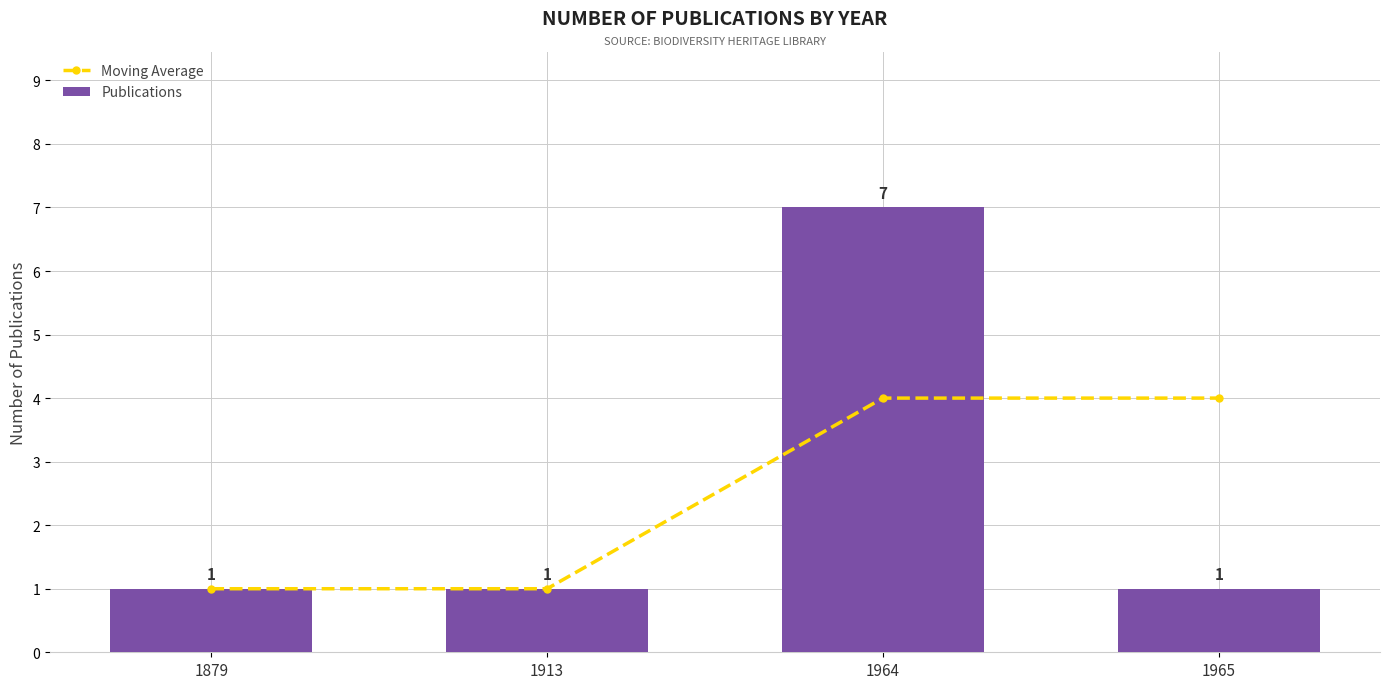

List the labels in order of Moving Average value, smallest first.

1879, 1913, 1964, 1965